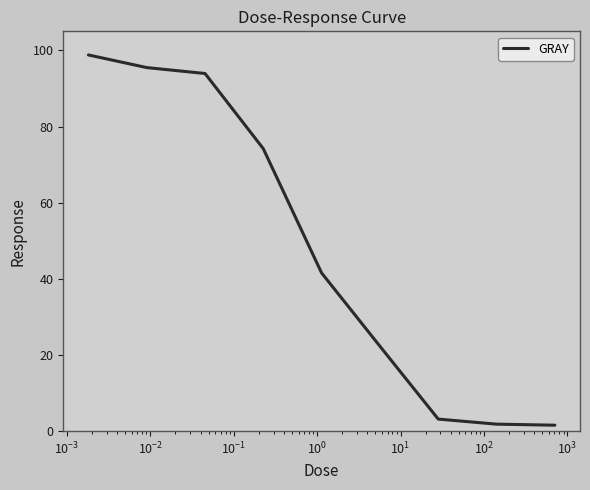

What is the difference between the maximum and minimum values?

97.2